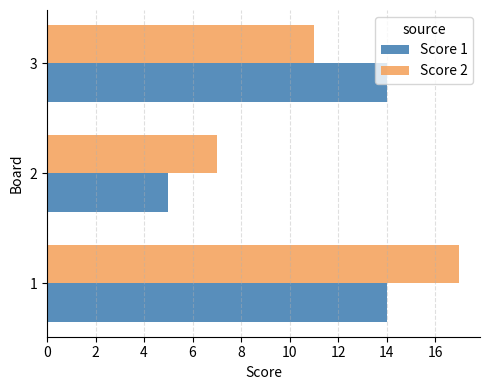

List the series in order of their peak value, highest first.

Score 2, Score 1